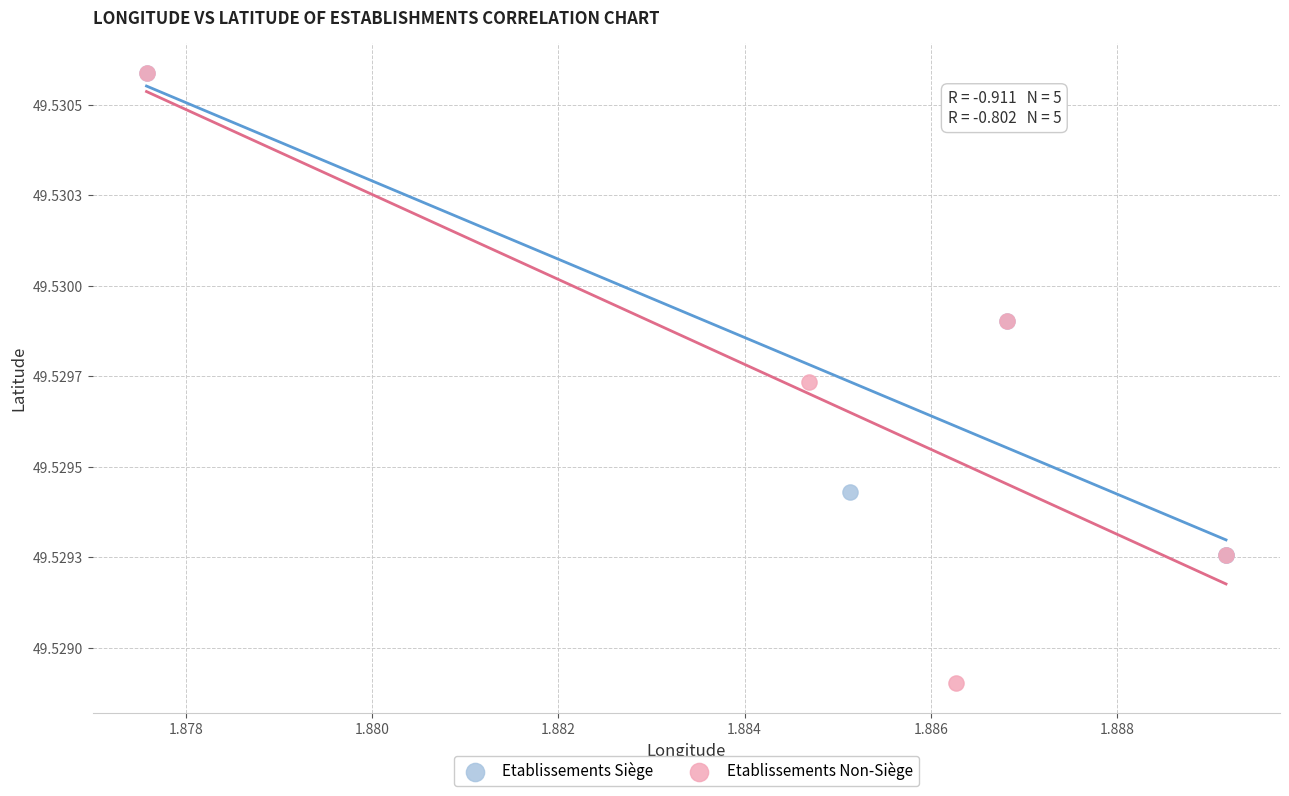

What are all the series names shown in the legend?

Etablissements Siège, Etablissements Non-Siège